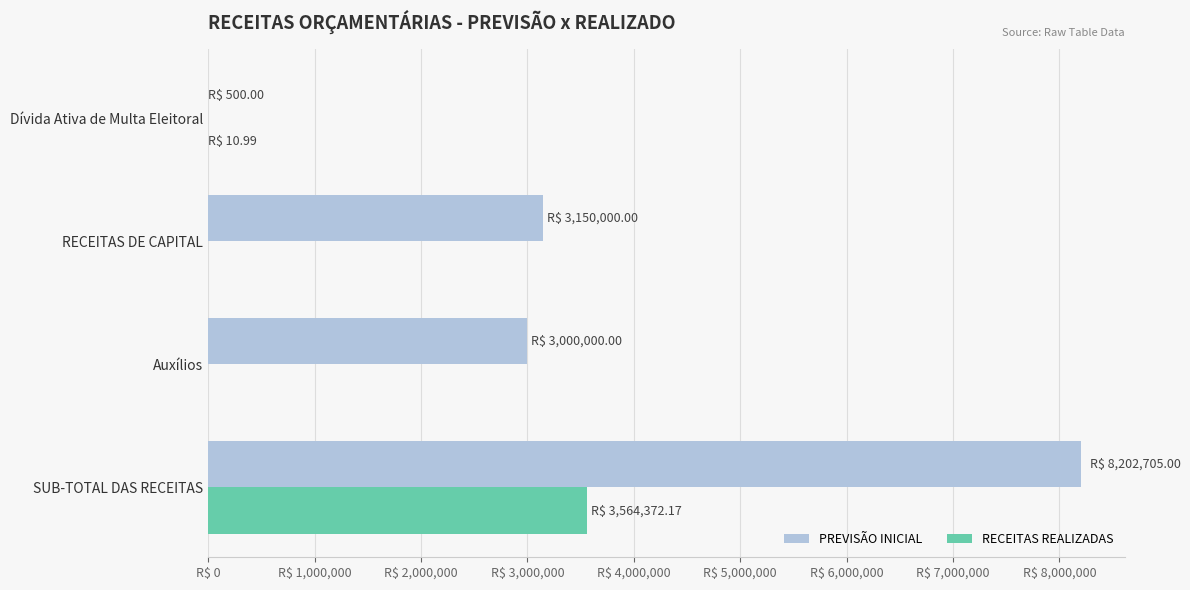

What are all the series names shown in the legend?

PREVISÃO INICIAL, RECEITAS REALIZADAS